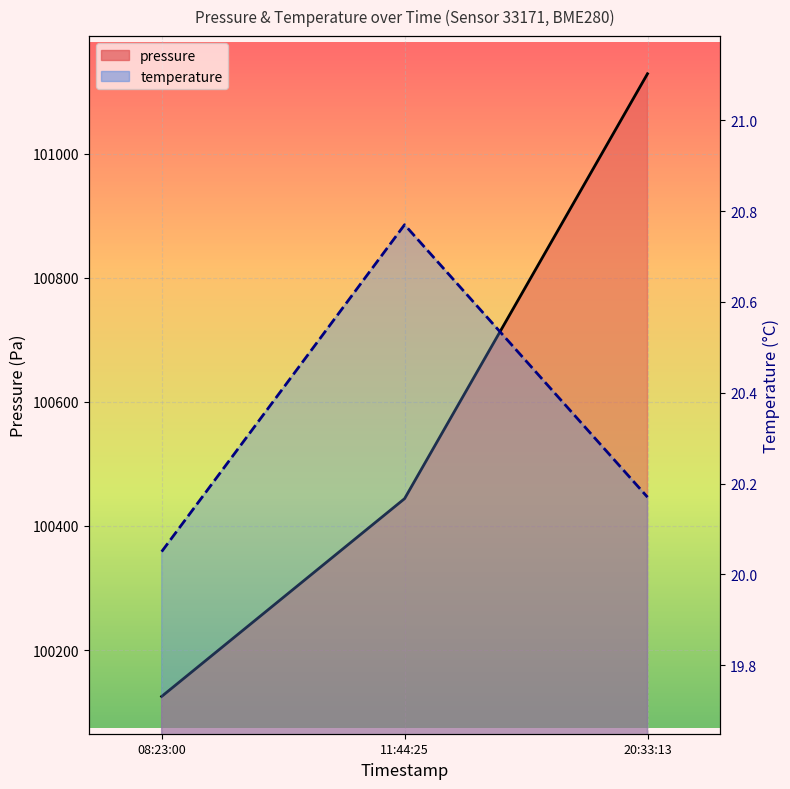

Which series has the widest spread of values?

pressure